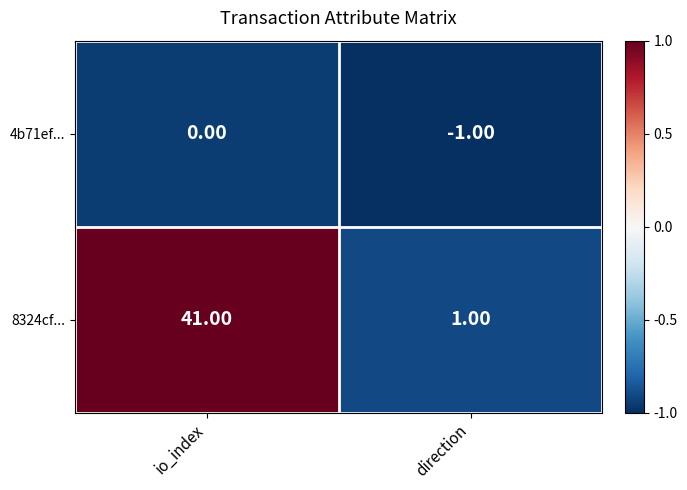

Between io_index and direction, which series saw the biggest shift?

8324cf...